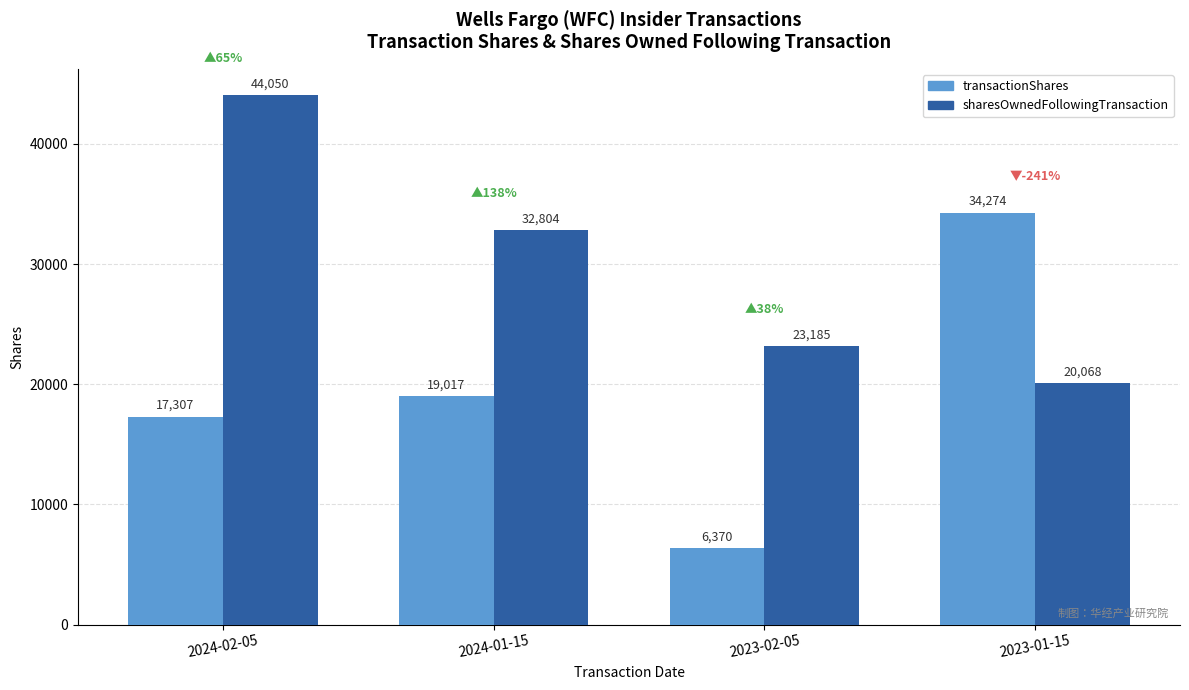

At which category is the sum across all series the highest?

2024-02-05